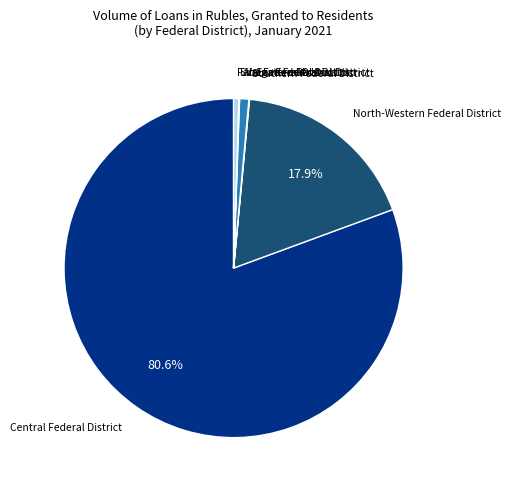

Which category has the biggest portion of the pie?

Central Federal District